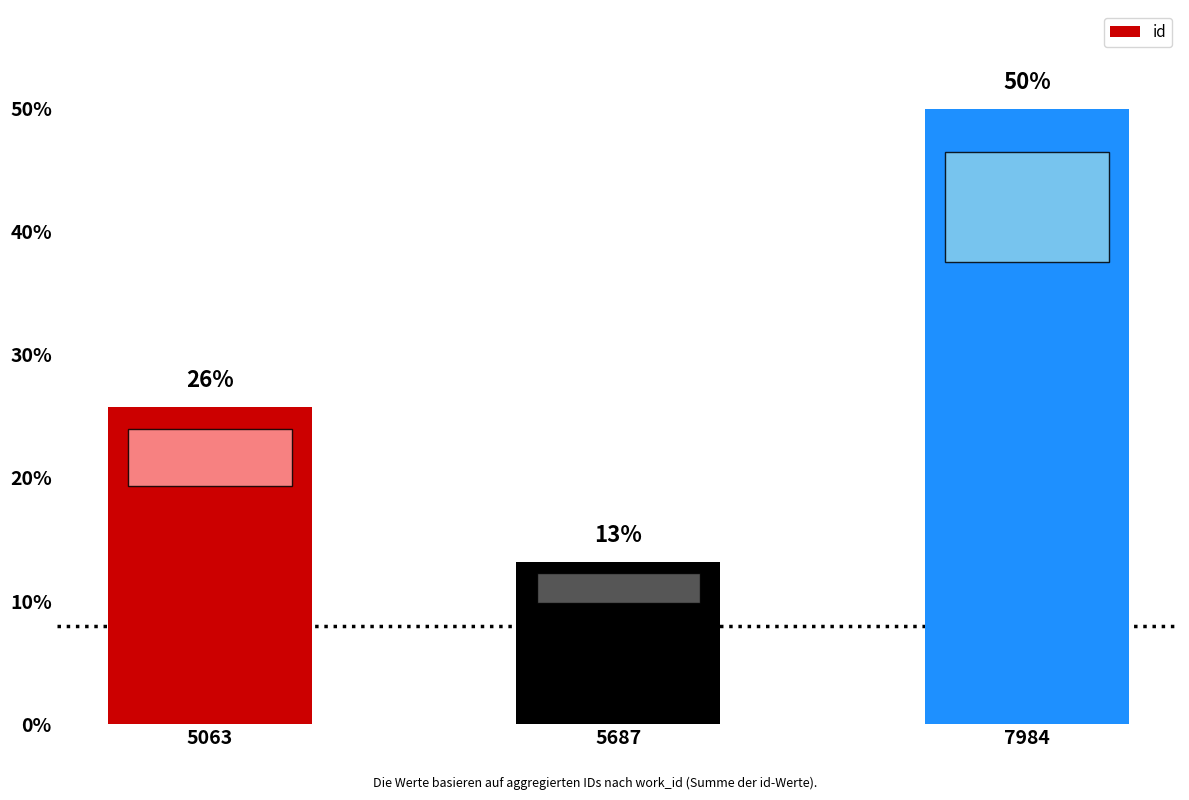

What is the value of the 2nd bar from the left?

13.2